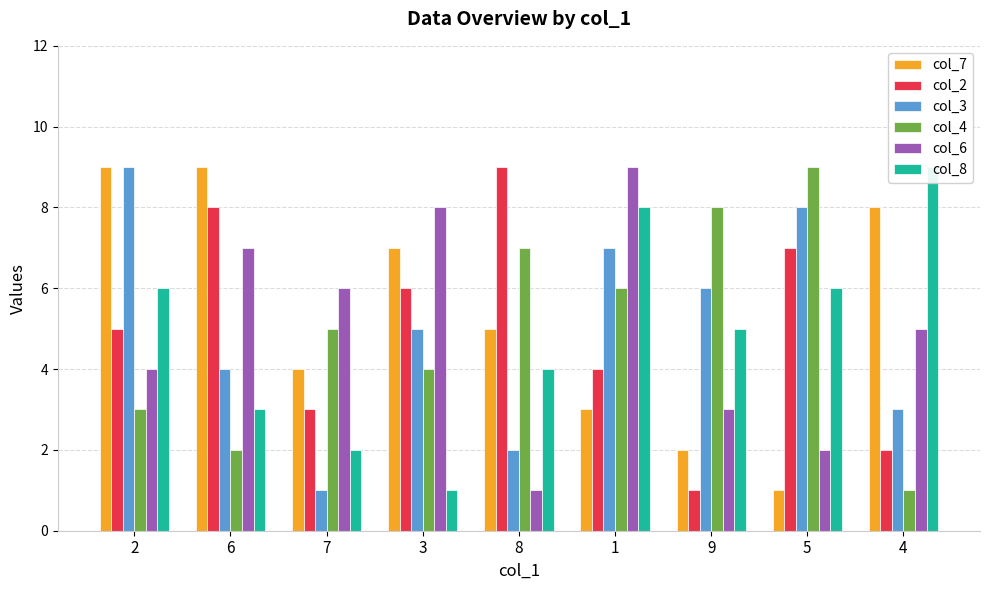

At which label is col_8 closest to 5?

9